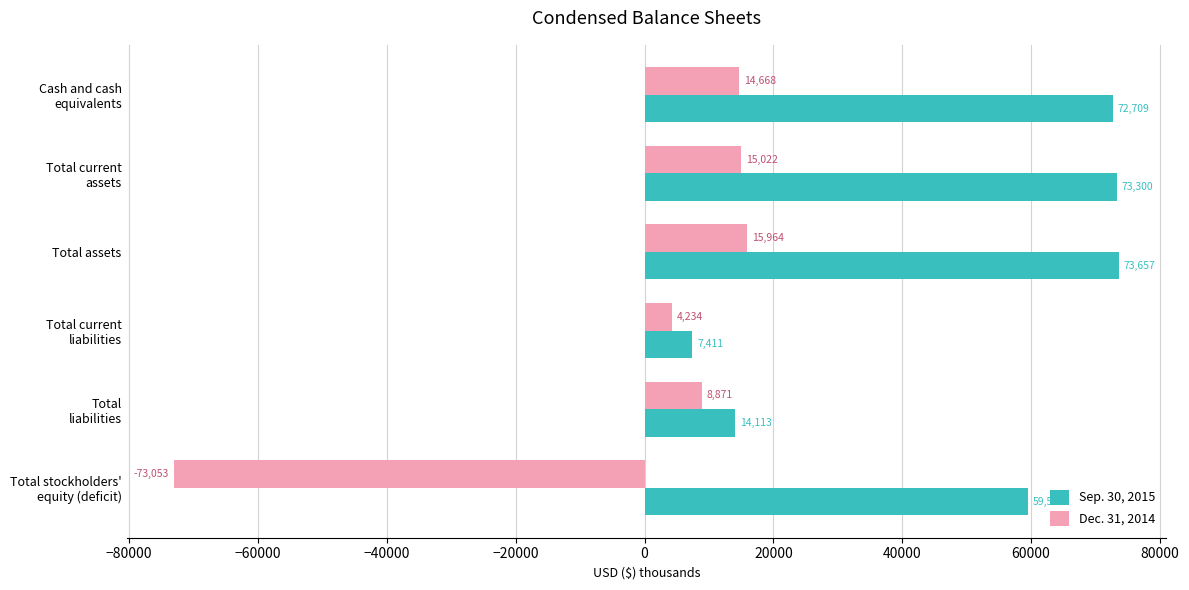

True or false: Dec. 31, 2014 has a value of 23797 at Total assets.

False